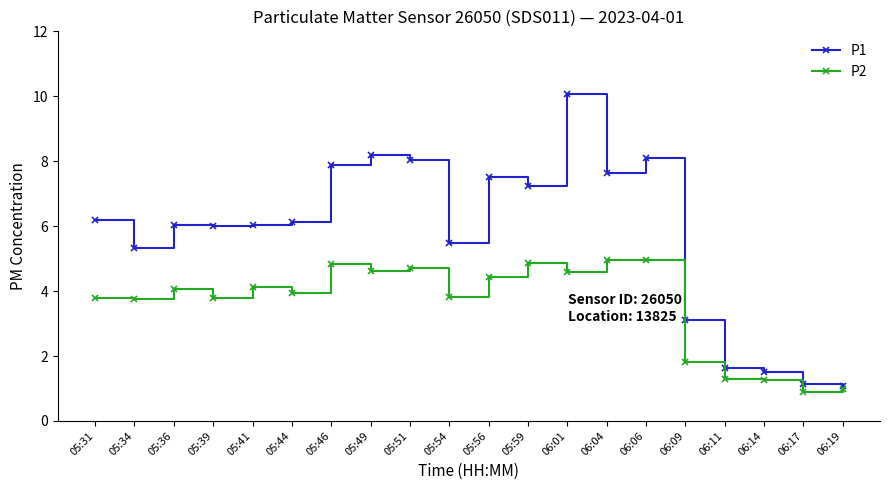

True or false: P1 and P2 intersect in this chart.

False